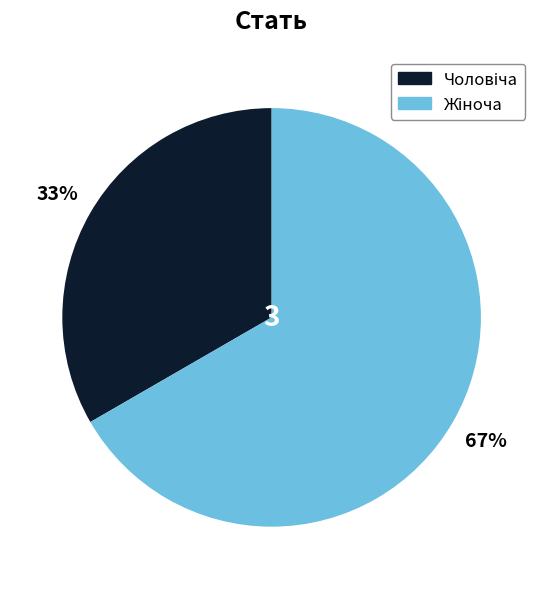

Is there any slice that represents more than half of the pie?

Yes